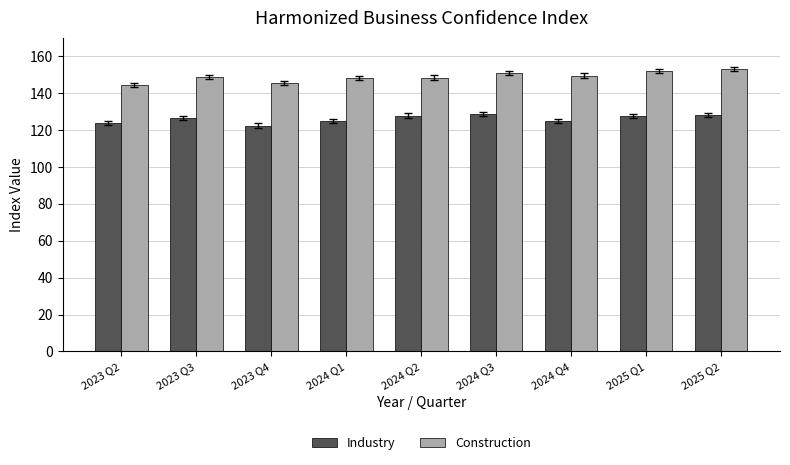

Is the value of Construction at 2023 Q3 greater than the value of Industry at 2023 Q2?

Yes